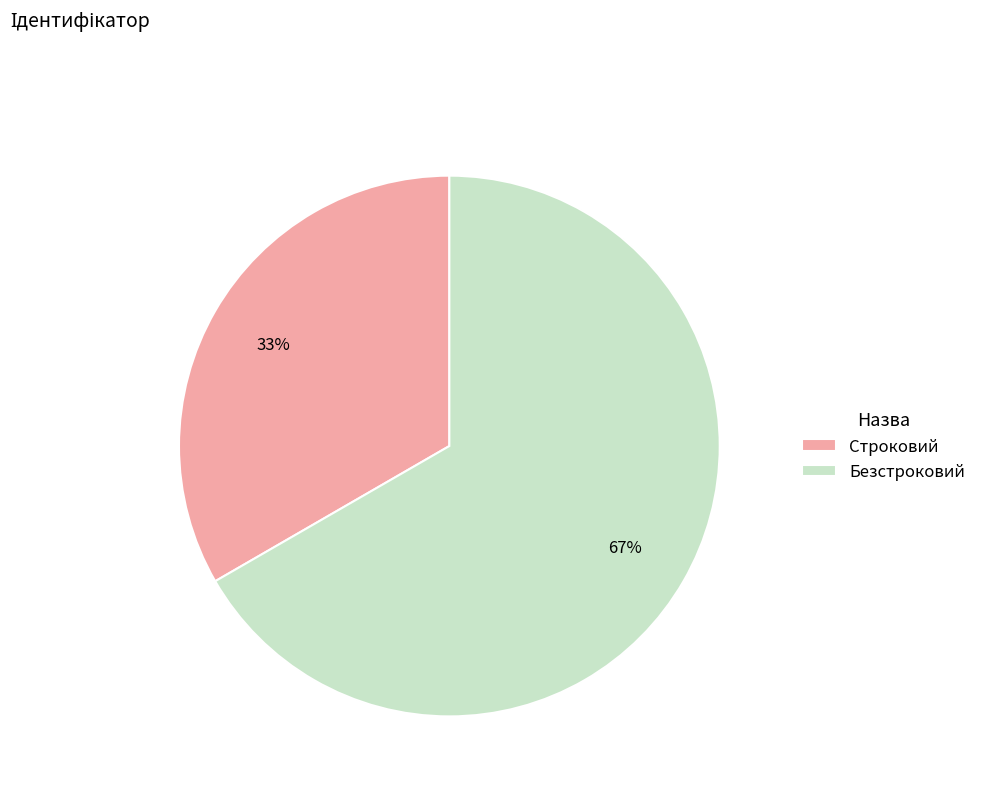

Rank the categories by value from highest to lowest.

Безстроковий, Строковий